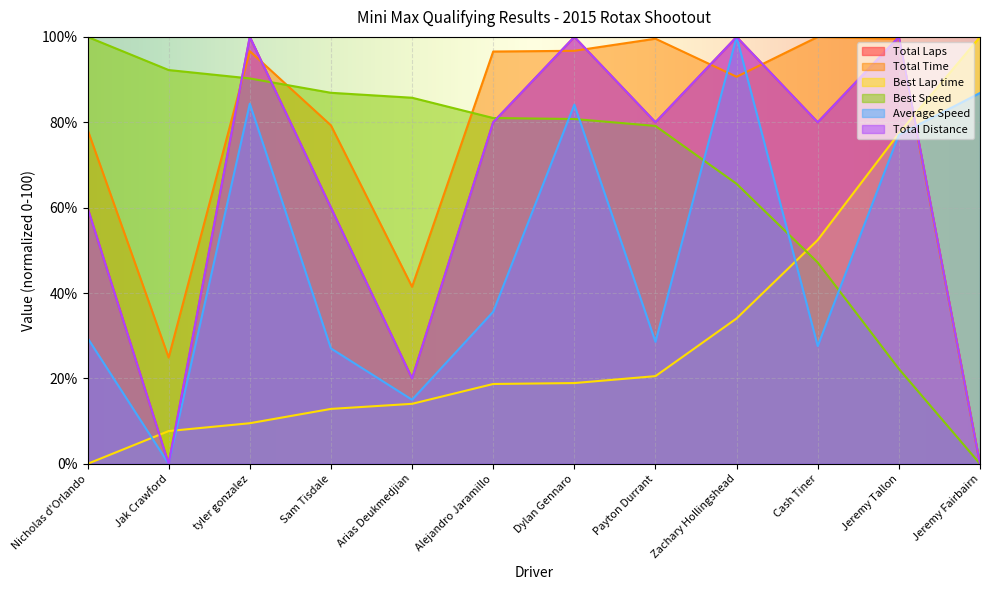

What is the label of the 8th point from the left?

Payton Durrant